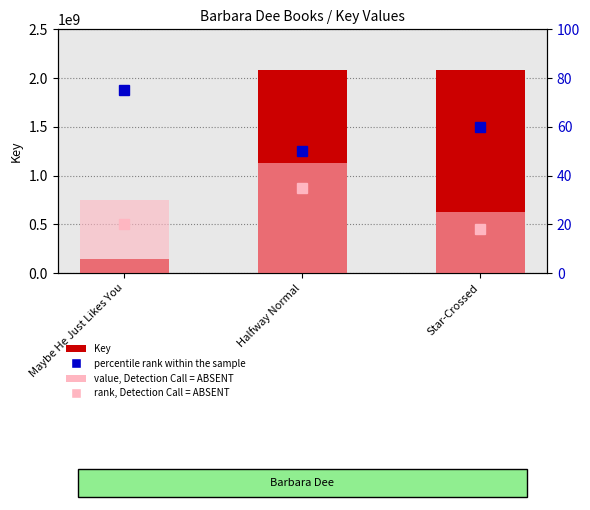

Which series changed the most between Maybe He Just Likes You and Star-Crossed?

Key